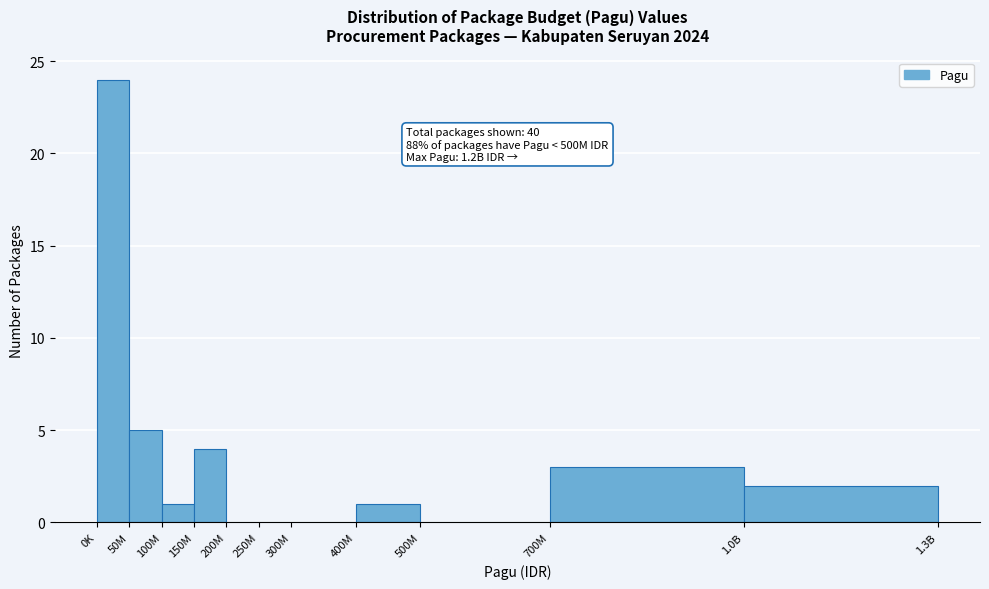

Reading left to right, list all the values displayed in this chart.

0K=24	50M=5	100M=1	150M=4	200M=0	250M=0	300M=0	400M=1	500M=0	700M=3	1.0B=2